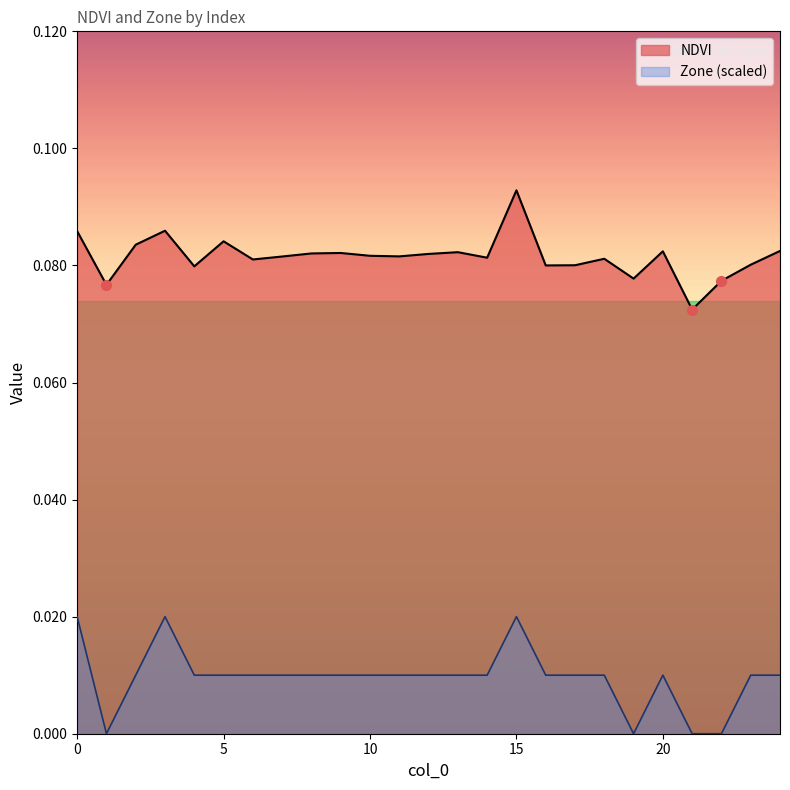

At which category does the chart reach its peak across all series?

15